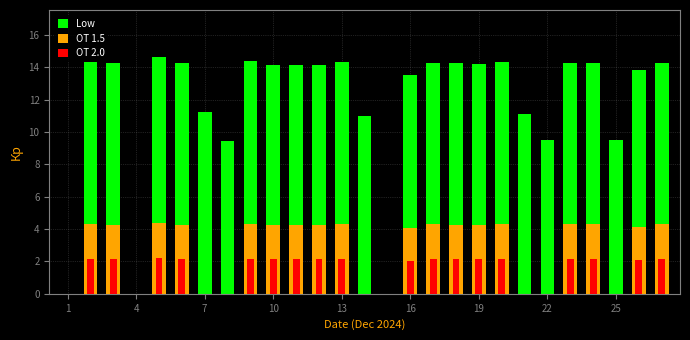

What is the difference between the maximum and minimum values in the OT 2.0 series?

2.2